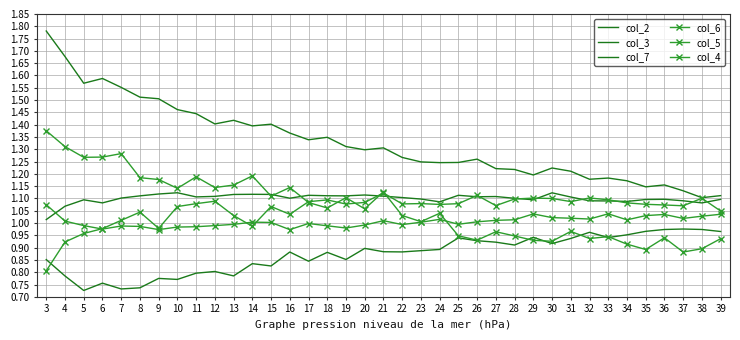

List the series in order of their peak value, highest first.

col_2, col_5, col_3, col_4, col_6, col_7